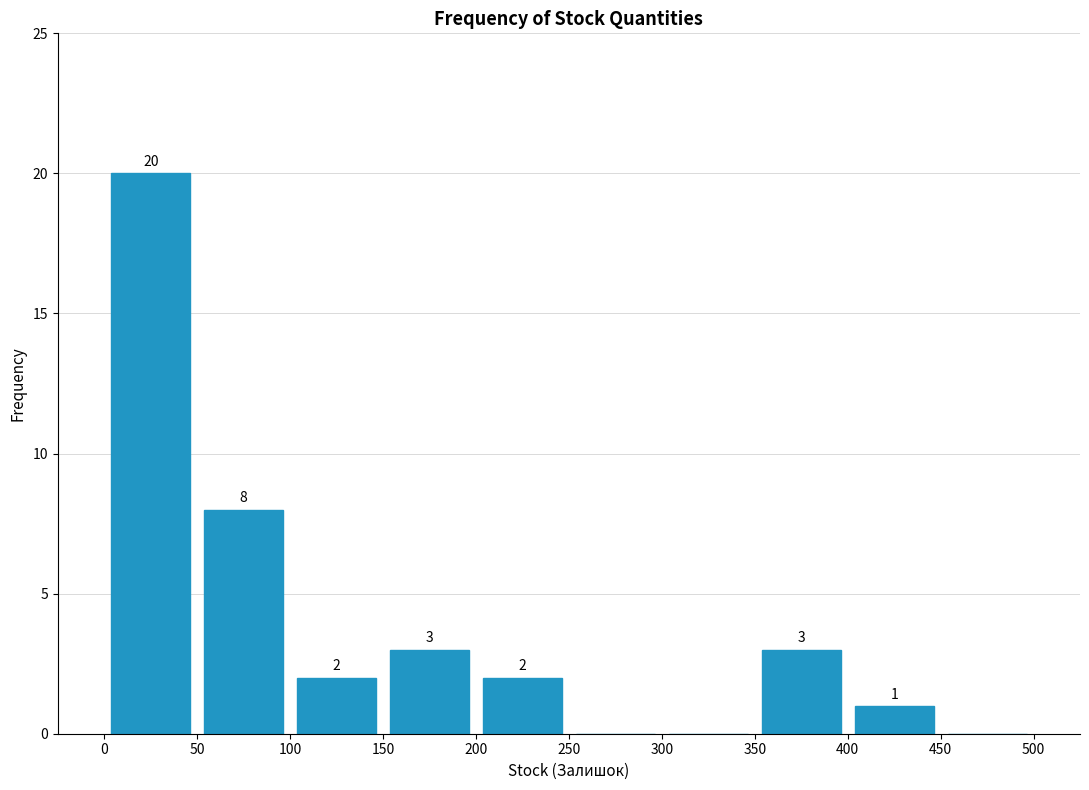

Over which range of the x-axis is the bar tallest?

0 to 50